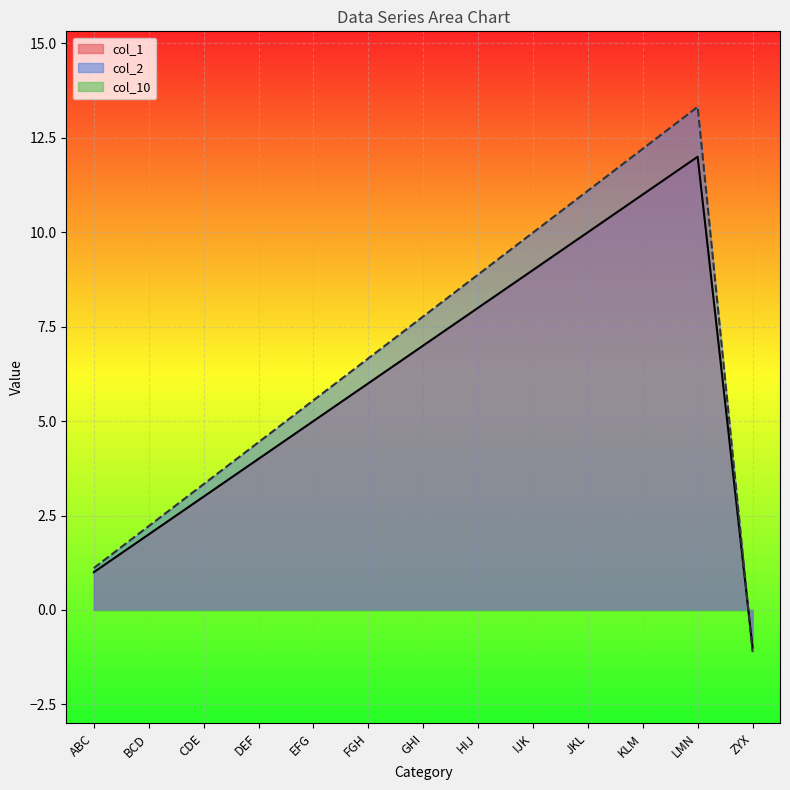

What is the approximate value of col_1 at ZYX?

-1.0